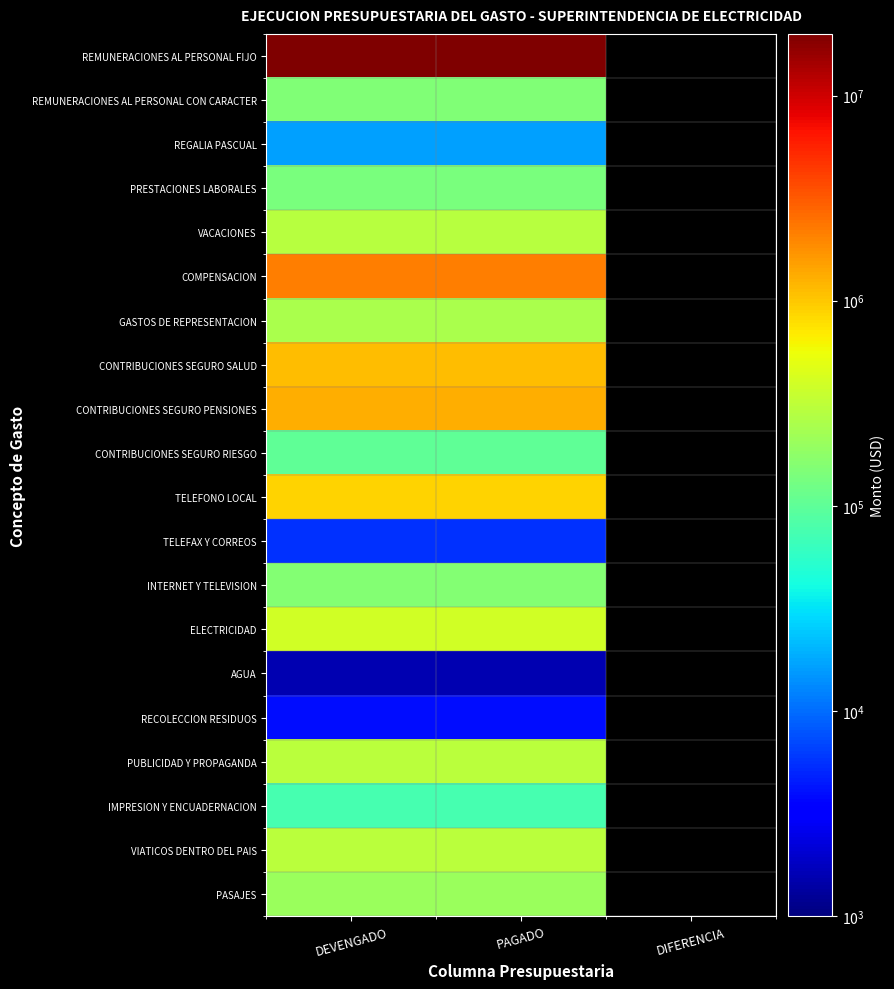

Is it true that TELEFONO LOCAL equals 886761.1 at PAGADO?

True